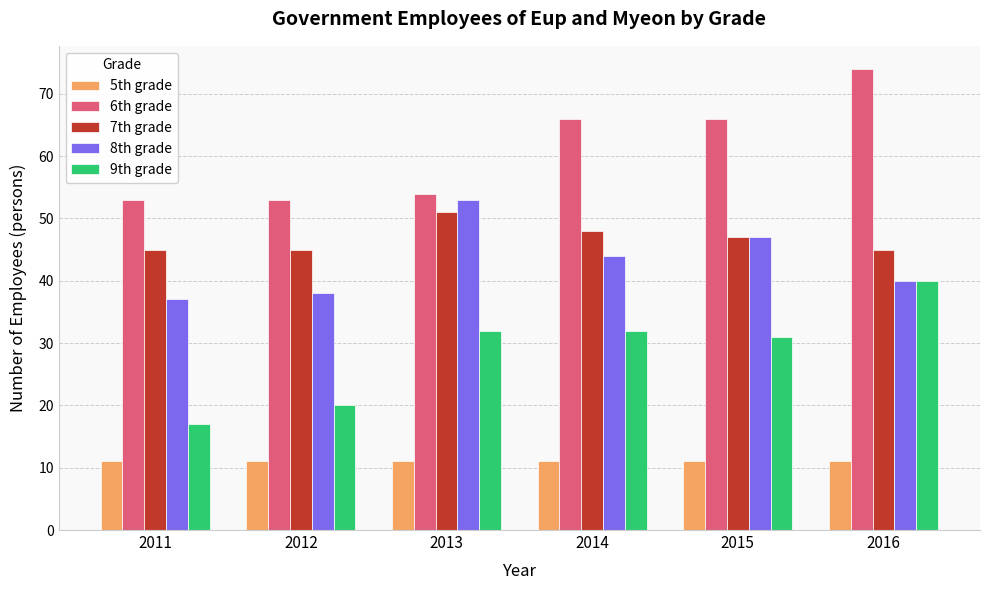

Which series has the largest range (max minus min)?

9th grade